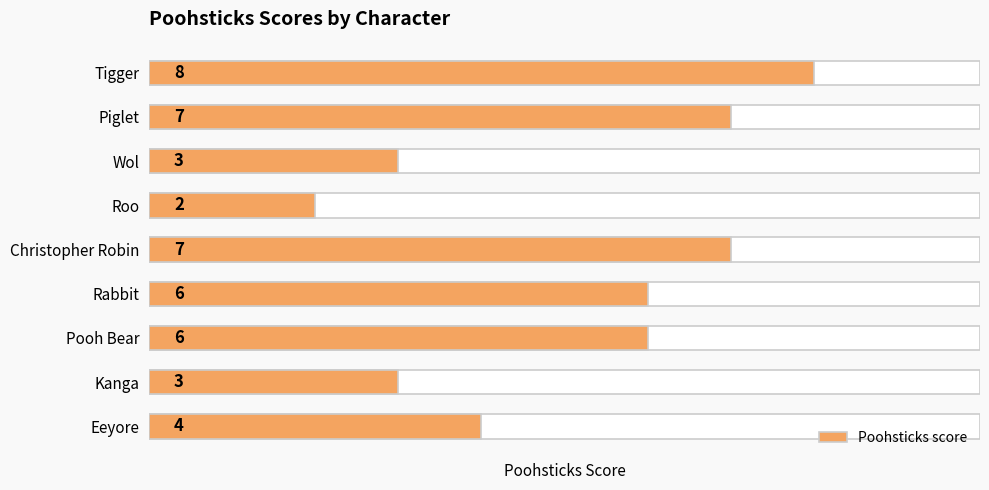

Rank the categories by value from lowest to highest.

Roo, Kanga, Wol, Eeyore, Pooh Bear, Rabbit, Christopher Robin, Piglet, Tigger